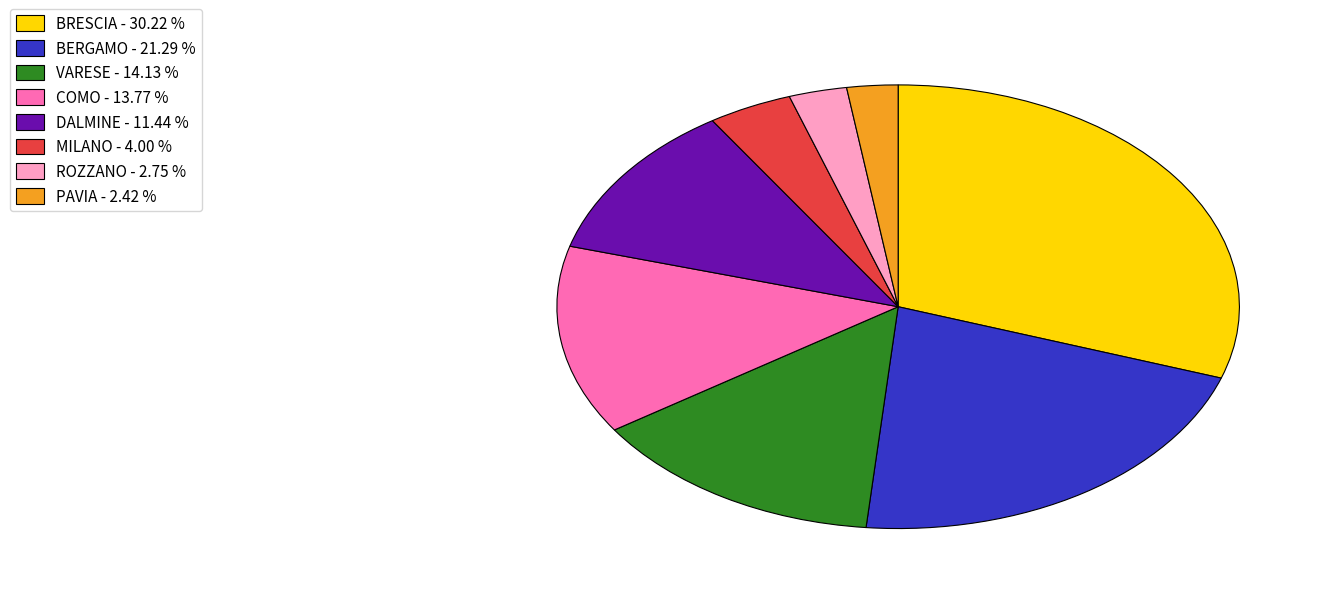

Is there a majority slice in this chart?

No